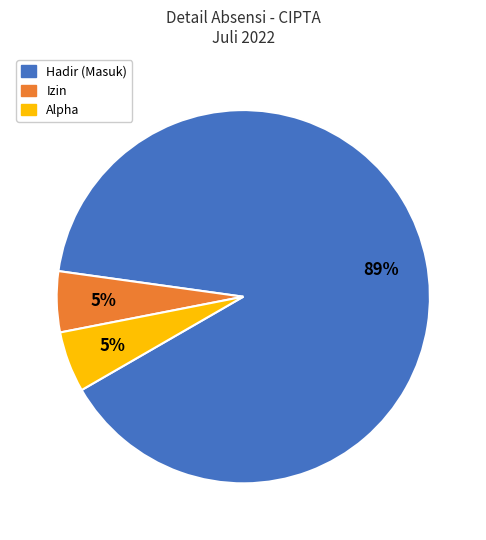

The Hadir slice represents 77% of the pie. True or false?

False